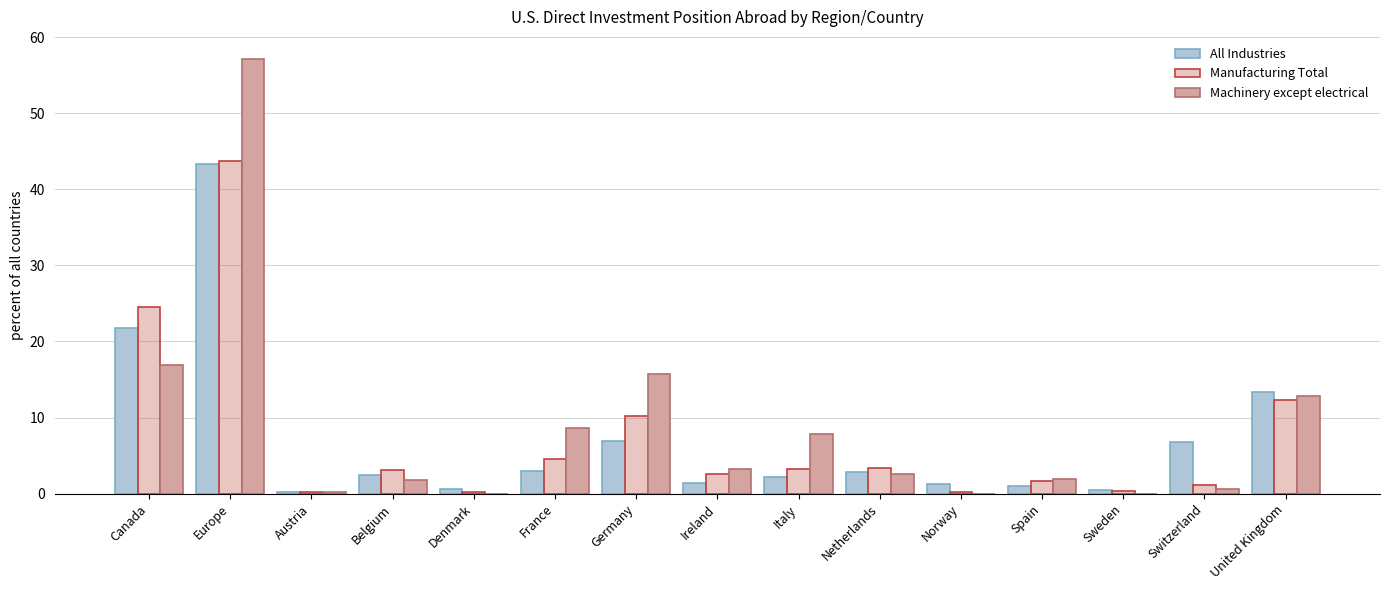

At which category does the chart reach its peak across all series?

Europe